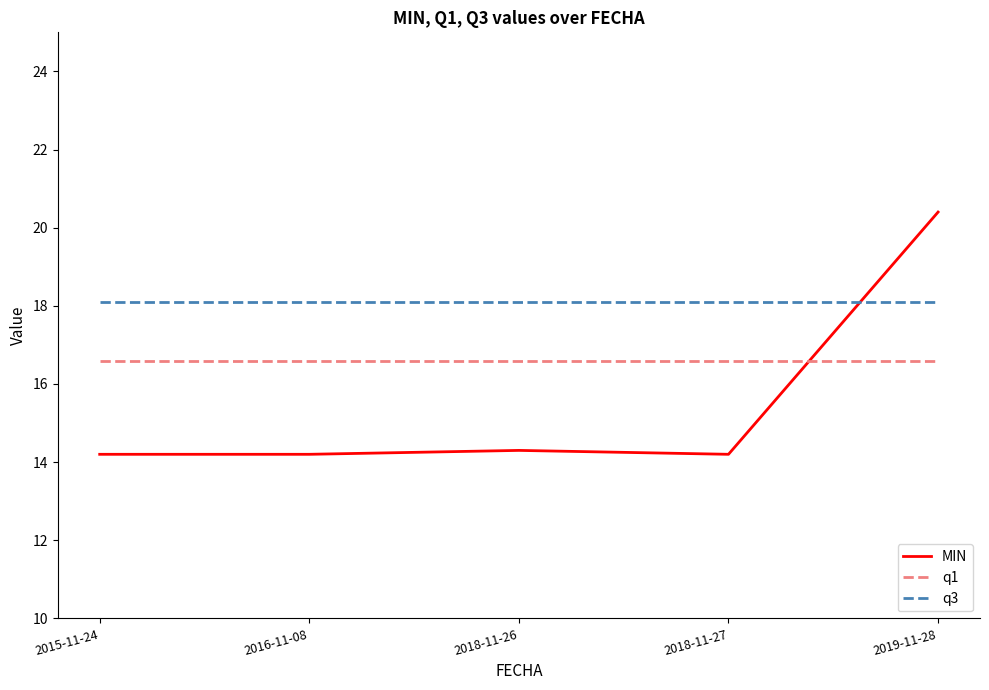

Rank the series by their maximum value, from highest to lowest.

MIN, q3, q1